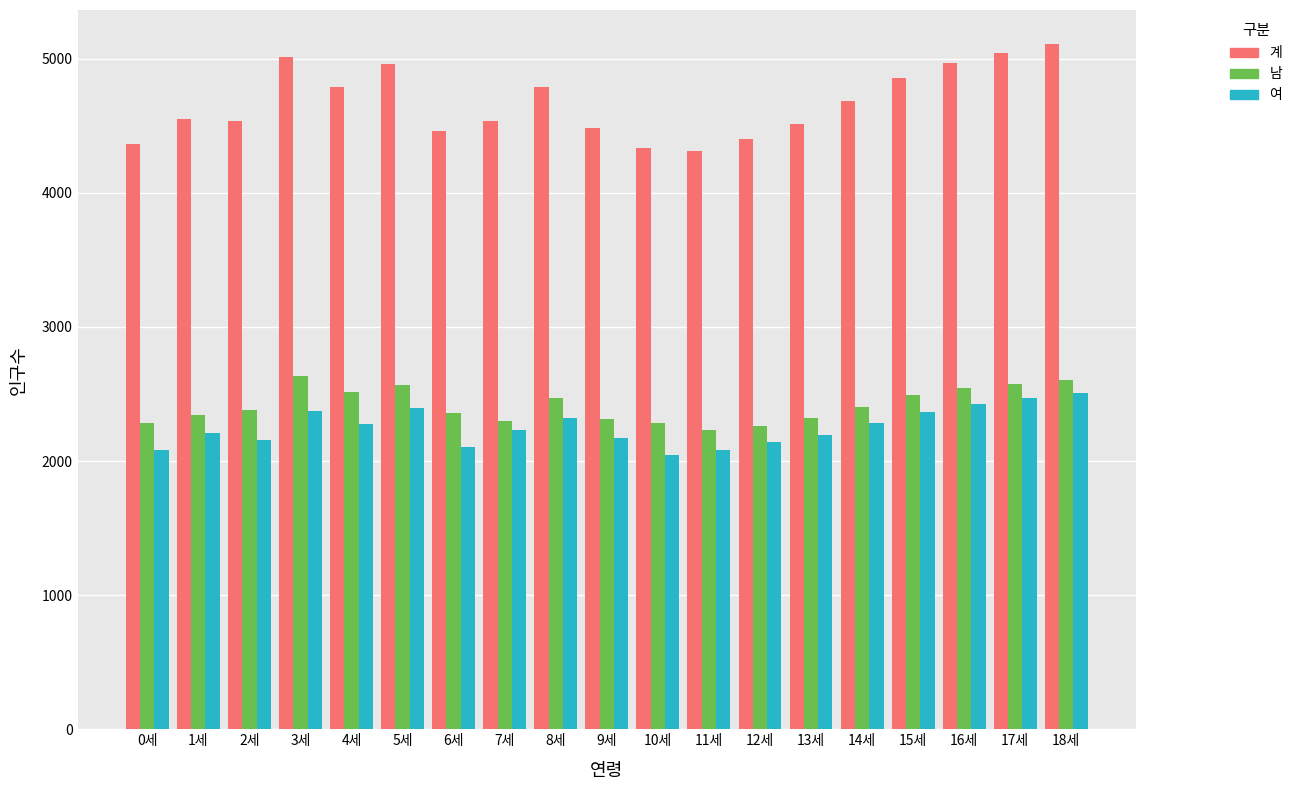

At how many categories does at least one series exceed 2269?

19